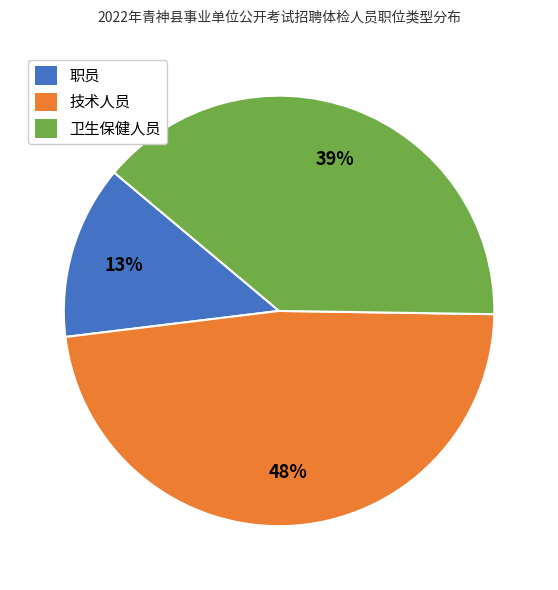

Is the sum of 技术人员 and 卫生保健人员 greater than half?

Yes